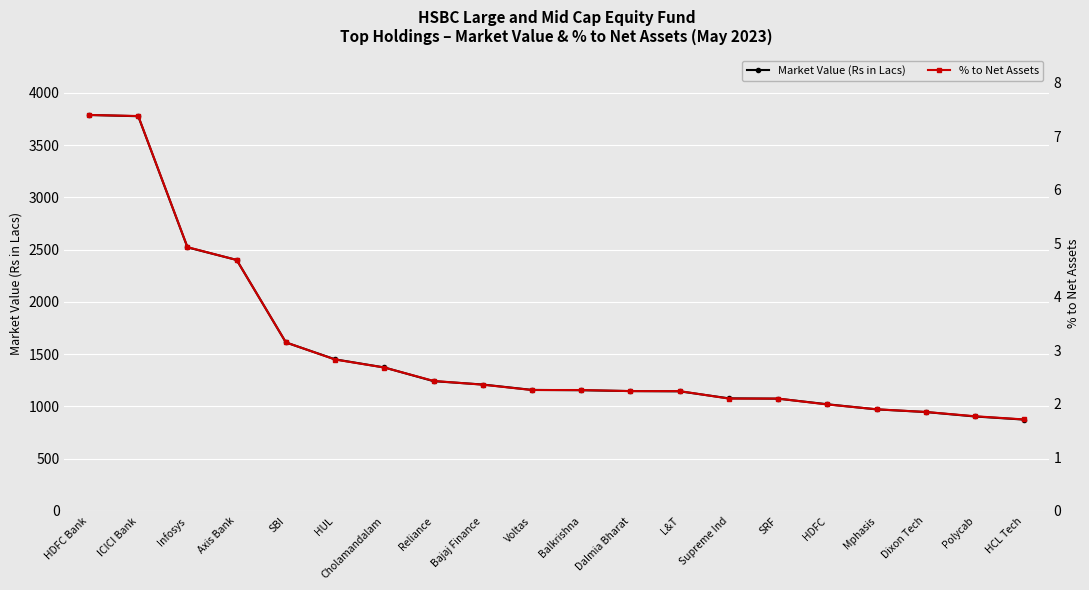

True or false: Market Value (Rs in Lacs) and % to Net Assets intersect in this chart.

False